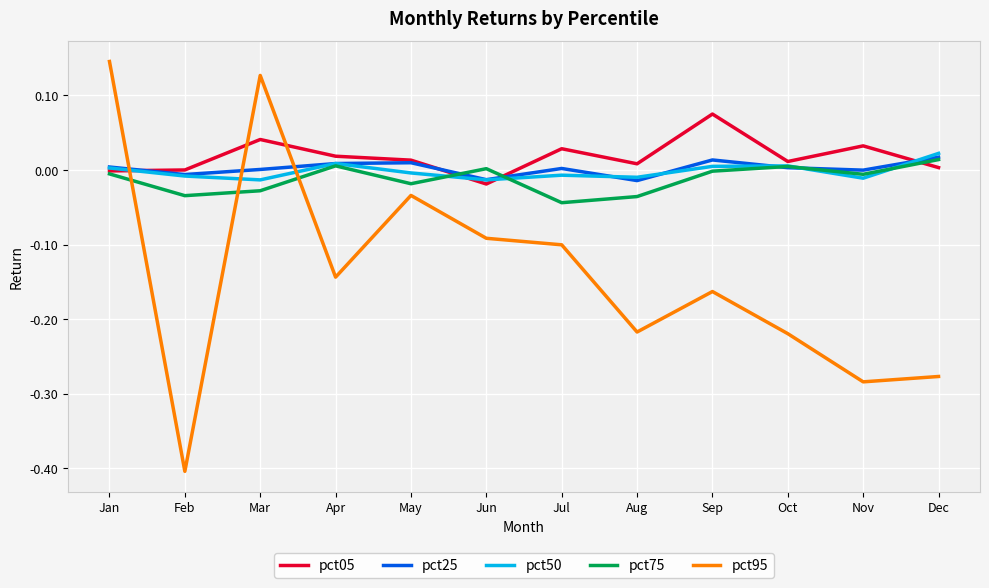

At which category does pct95 reach its first local valley?

Feb